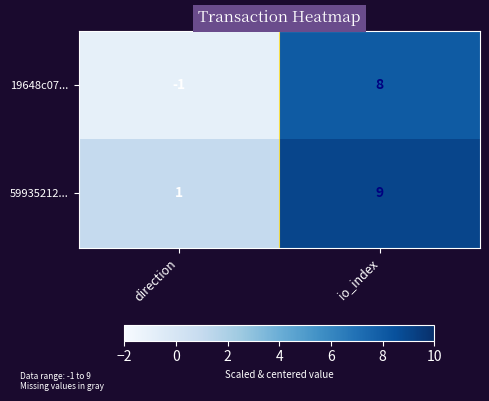

What is the minimum value shown in the chart?

-1